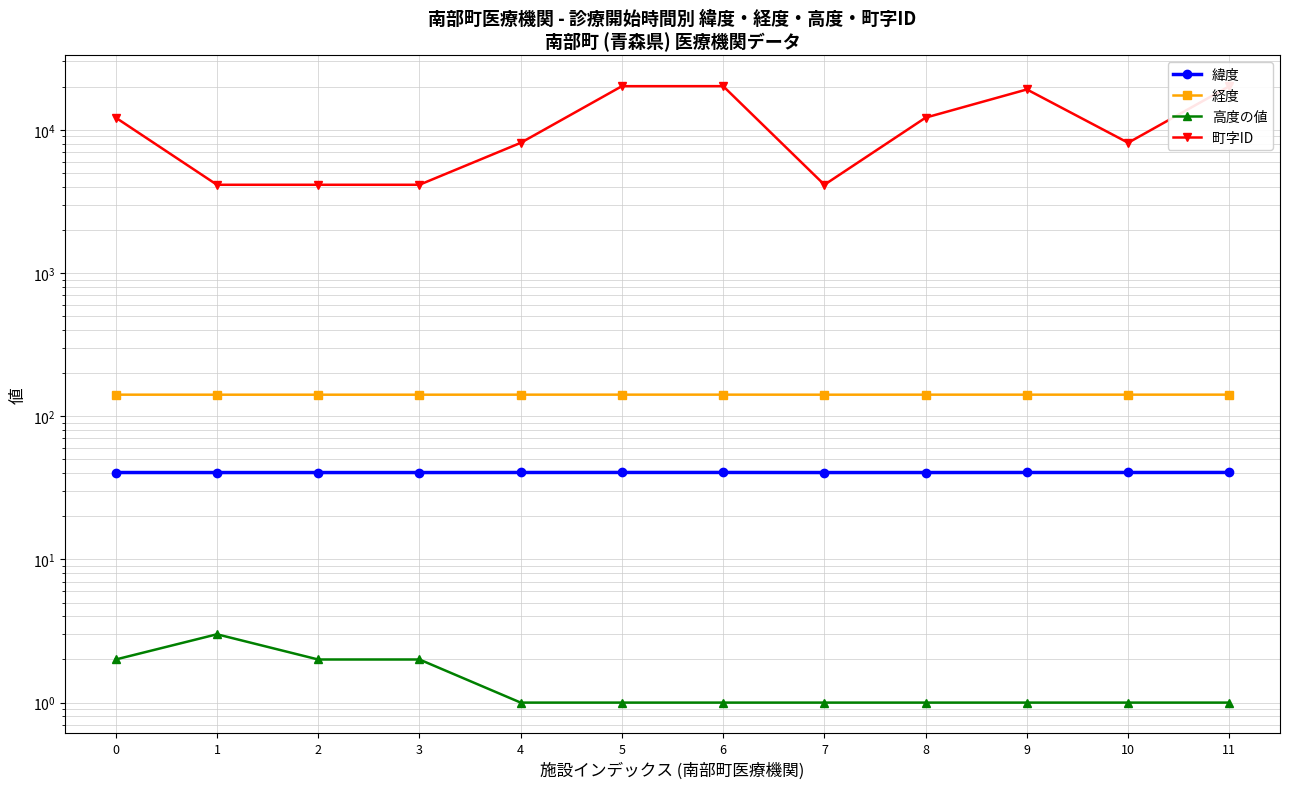

Reading left to right, what are all the values shown in this chart?

緯度: 0=40.4	1=40.4	2=40.4	3=40.4	4=40.4	5=40.5	6=40.5	7=40.4	8=40.4	9=40.4	10=40.4	11=40.5
経度: 0=141.3	1=141.3	2=141.3	3=141.3	4=141.3	5=141.4	6=141.4	7=141.3	8=141.3	9=141.3	10=141.3	11=141.4
高度の値: 0=2.0	1=3.0	2=2.0	3=2.0	4=1.0	5=1.0	6=1.0	7=1.0	8=1.0	9=1.0	10=1.0	11=1.0
町字ID: 0=12159.0	1=4130.0	2=4130.0	3=4130.0	4=8104.0	5=20156.0	6=20165.0	7=4130.0	8=12158.0	9=19124.0	10=8115.0	11=20156.0